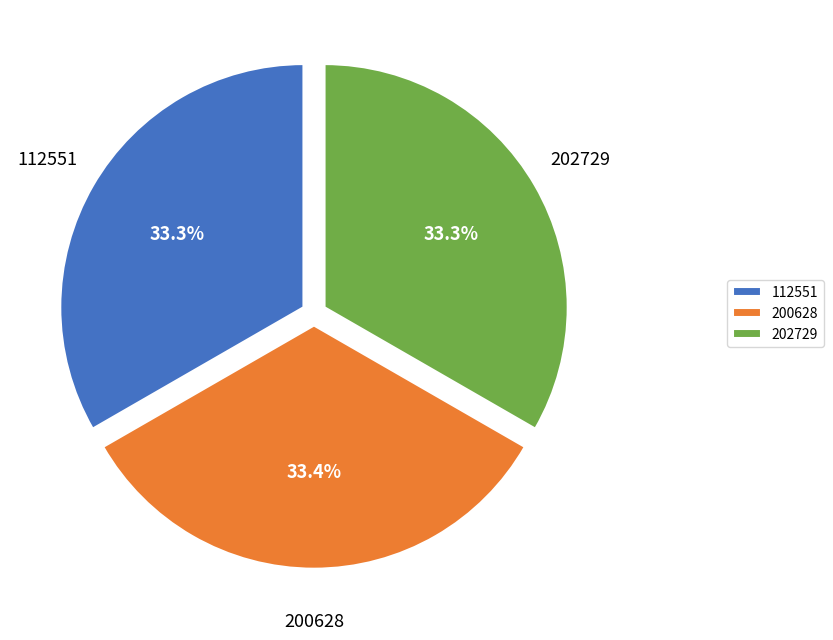

To the nearest percent, what portion does 202729 represent?

33%